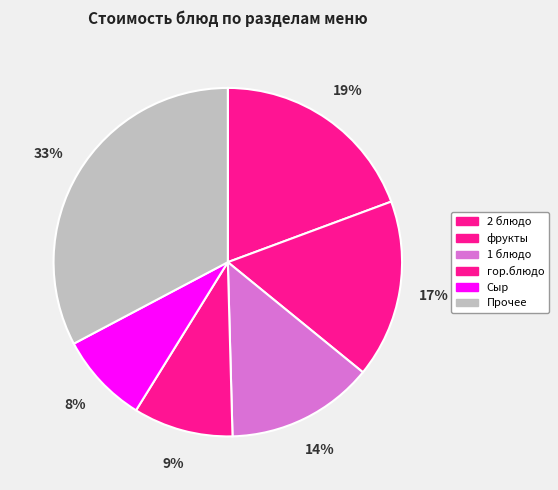

Count the number of slices in the pie.

6